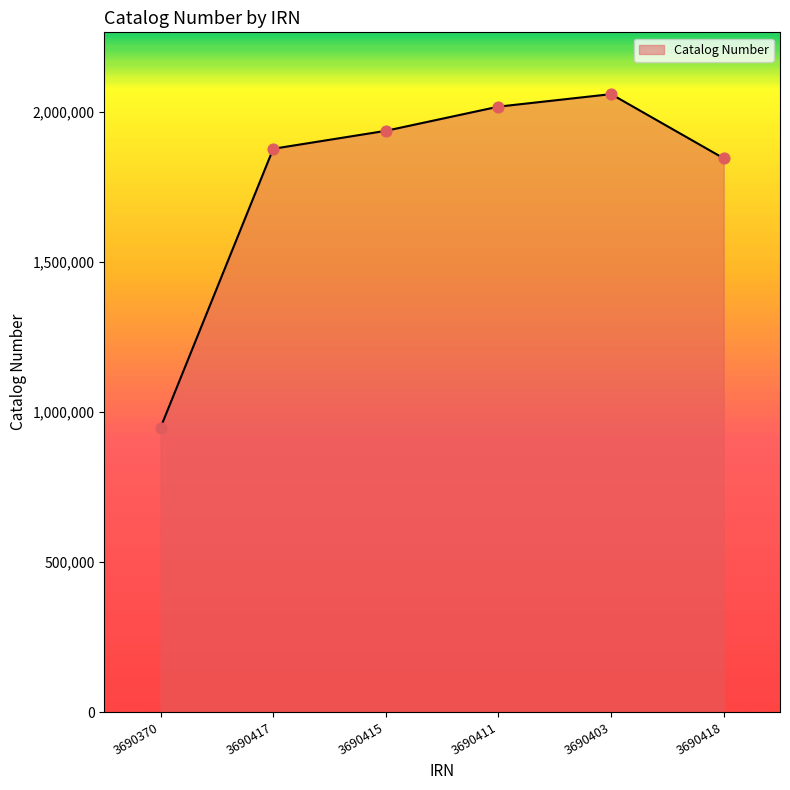

Approximately how many times larger is the value at 3690418 compared to 3690411?

0.9